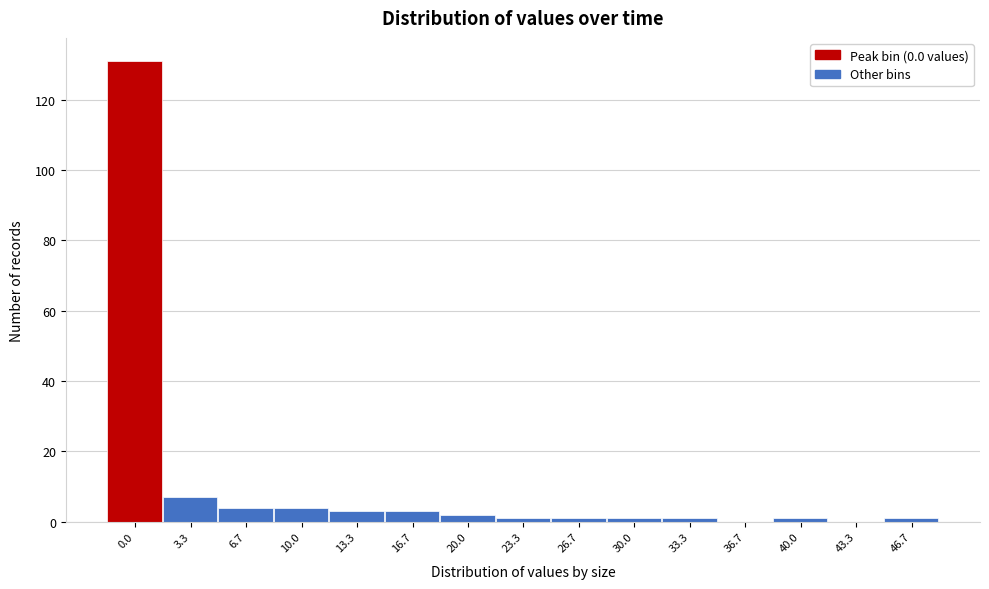

Reading left to right, transcribe all the data shown in this chart.

0.0=131	3.3=7	6.7=4	10.0=4	13.3=3	16.7=3	20.0=2	23.3=1	26.7=1	30.0=1	33.3=1	36.7=0	40.0=1	43.3=0	46.7=1